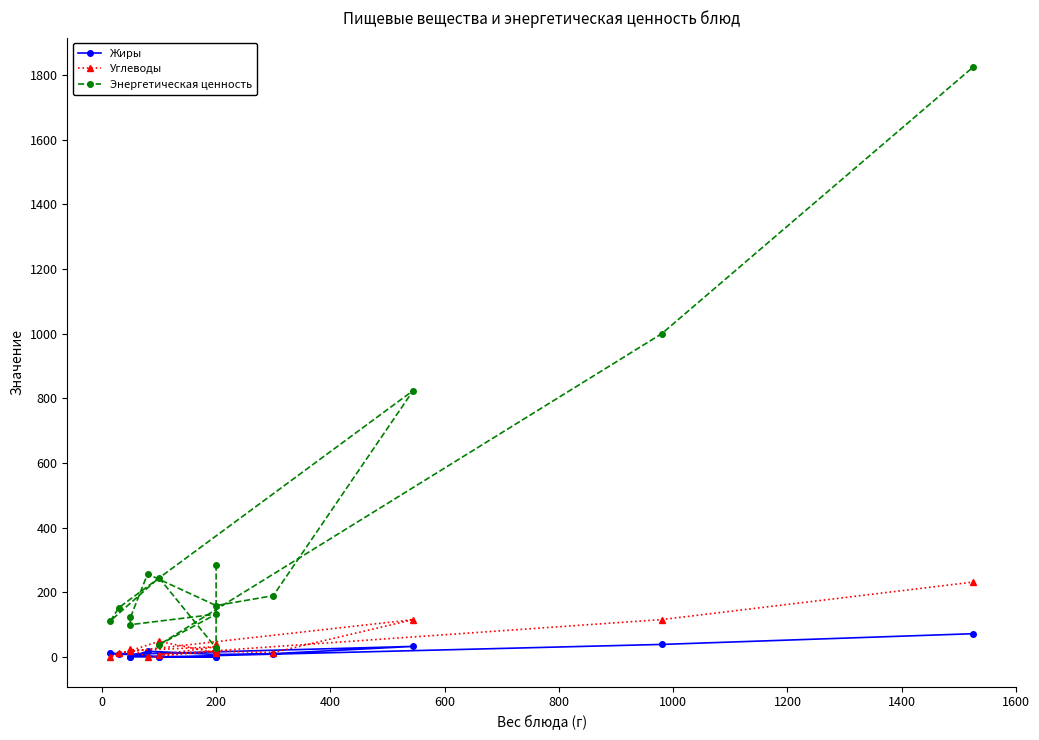

How many lines are shown in the chart?

3